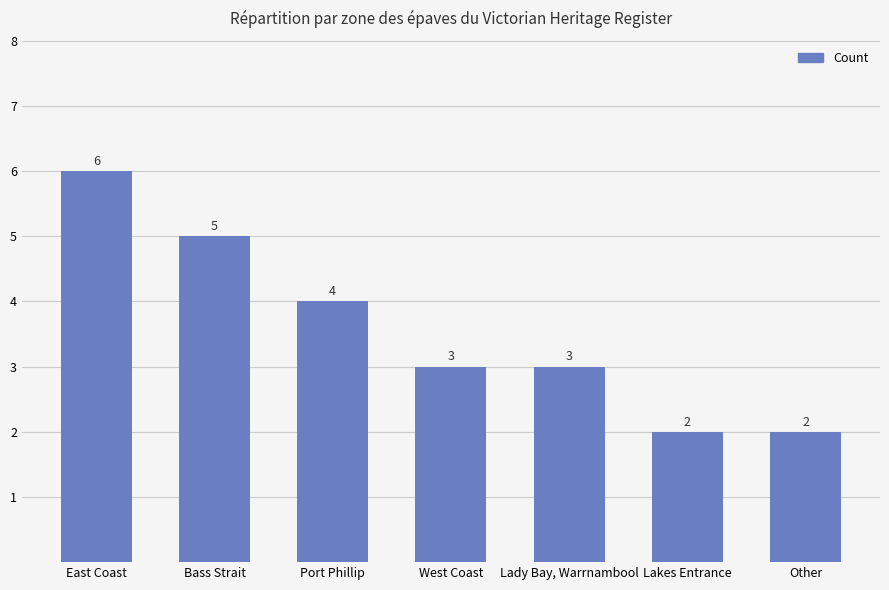

Where does the data first go above 3?

East Coast